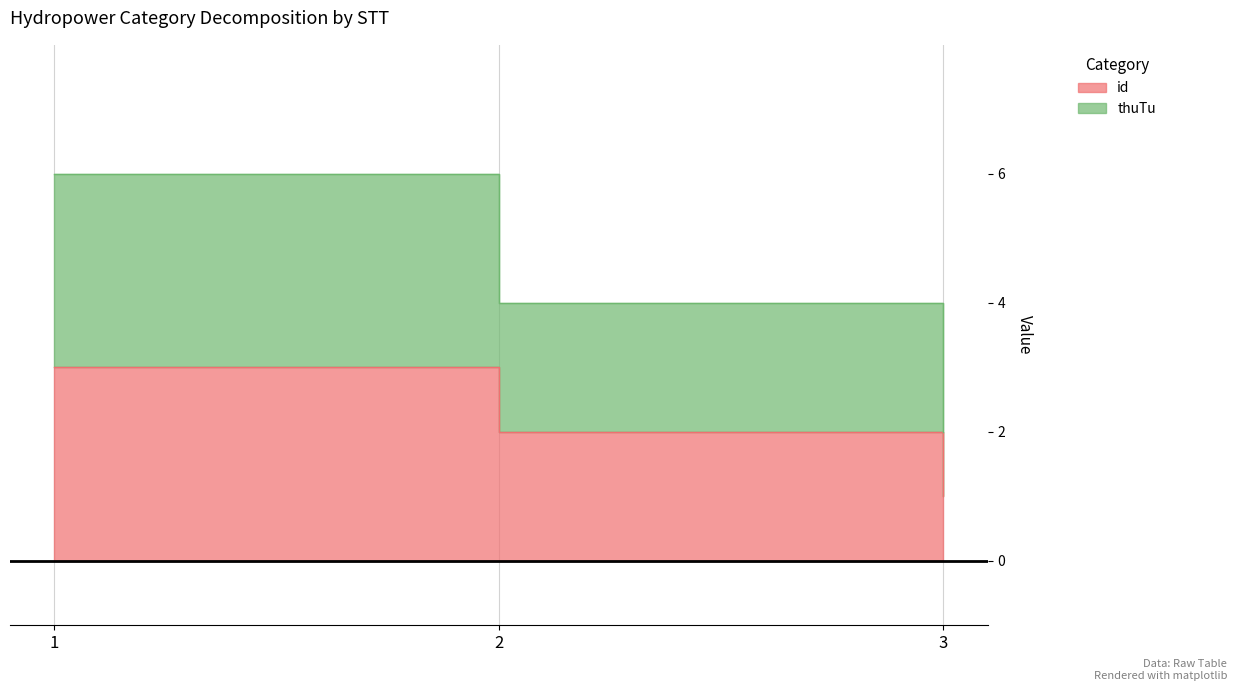

The thuTu series shows 1 at 2. True or false?

False